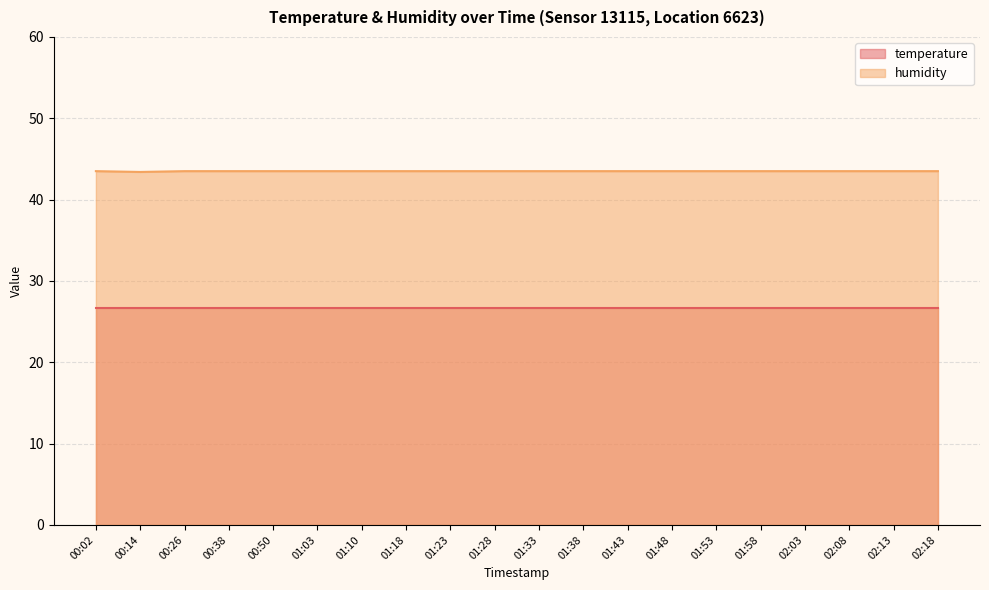

Rank the categories by value from lowest to highest.

00:14, 00:02, 00:26, 00:38, 00:50, 01:03, 01:10, 01:18, 01:23, 01:28, 01:33, 01:38, 01:43, 01:48, 01:53, 01:58, 02:03, 02:08, 02:13, 02:18